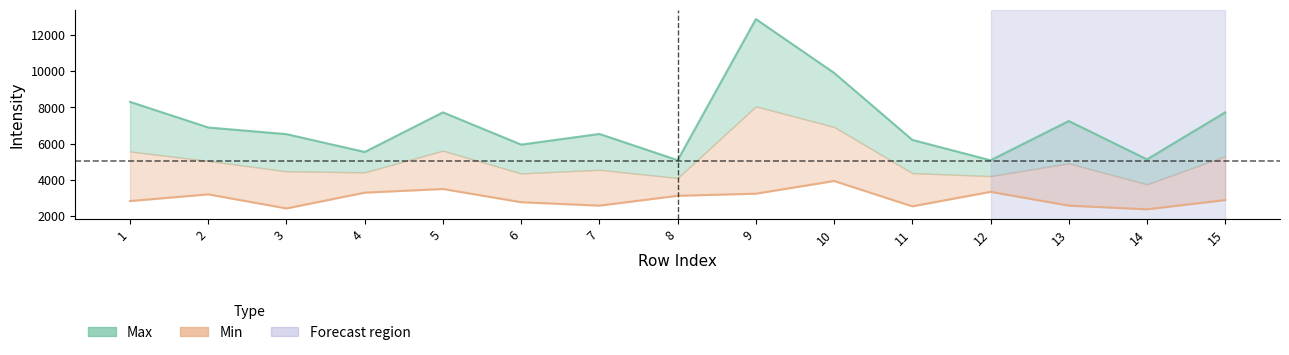

Which label corresponds to the smallest value in the chart?

14